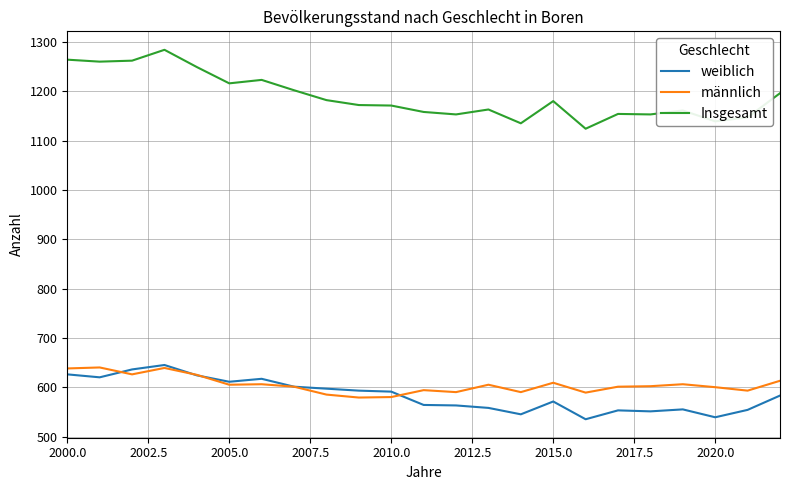

Which series has the largest total across all categories?

Insgesamt